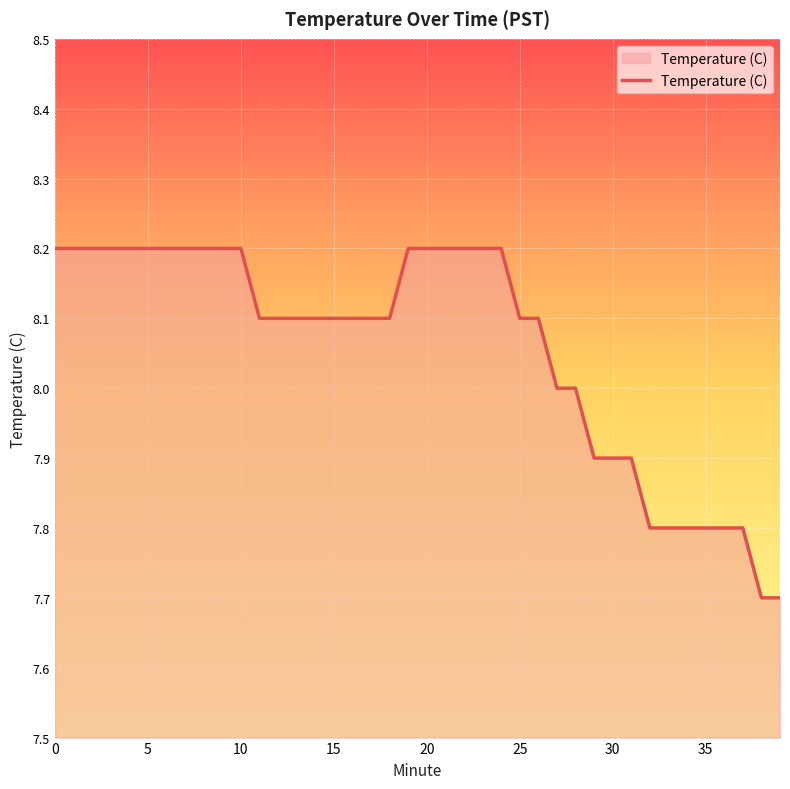

What is the smallest value displayed?

7.7